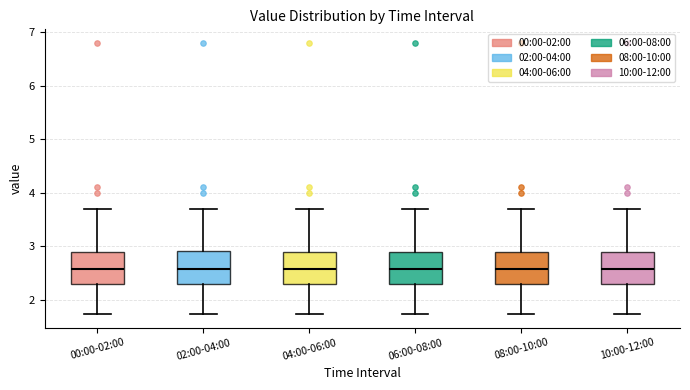

Reading left to right, read every box against the y-axis: the position of its median line, the range the box covers, and the ends of its whiskers. The values are not printed on the chart, so give them approximately, as read against the axis.

00:00-02:00: median 2.6, box 2.3 to 2.9, whiskers 1.7 to 3.7
02:00-04:00: median 2.6, box 2.3 to 2.9, whiskers 1.7 to 3.7
04:00-06:00: median 2.6, box 2.3 to 2.9, whiskers 1.7 to 3.7
06:00-08:00: median 2.6, box 2.3 to 2.9, whiskers 1.7 to 3.7
08:00-10:00: median 2.6, box 2.3 to 2.9, whiskers 1.7 to 3.7
10:00-12:00: median 2.6, box 2.3 to 2.9, whiskers 1.7 to 3.7